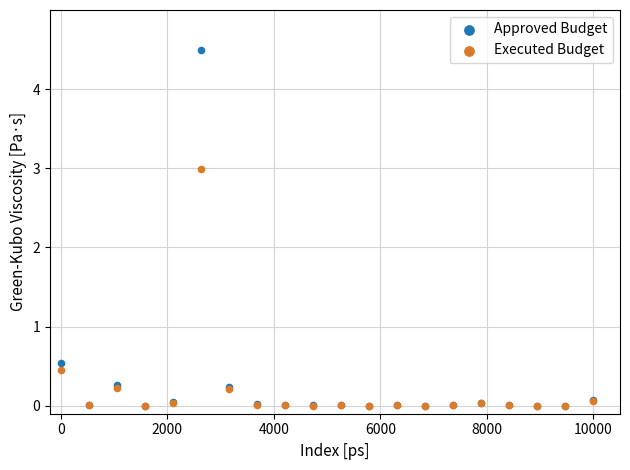

In the Approved Budget series, what Y value is closest to 2?

0.5